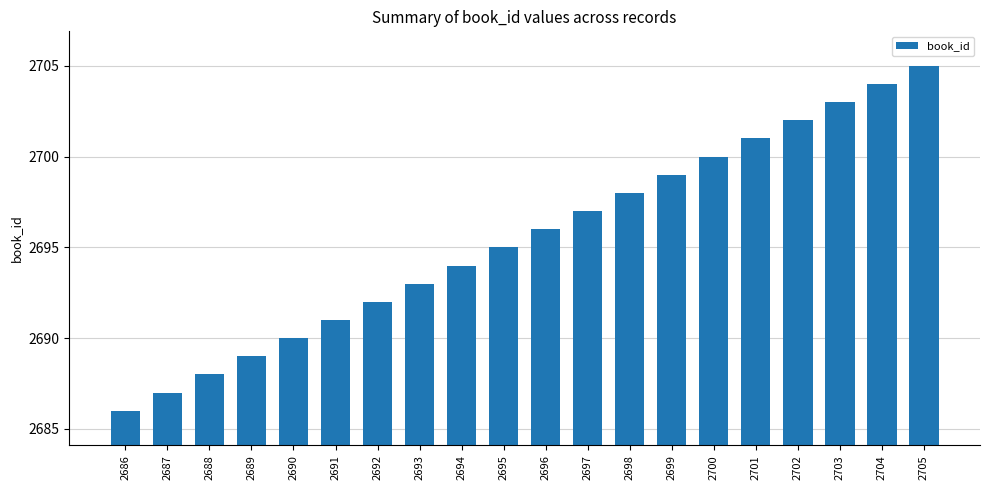

Does the chart contain any negative values?

No